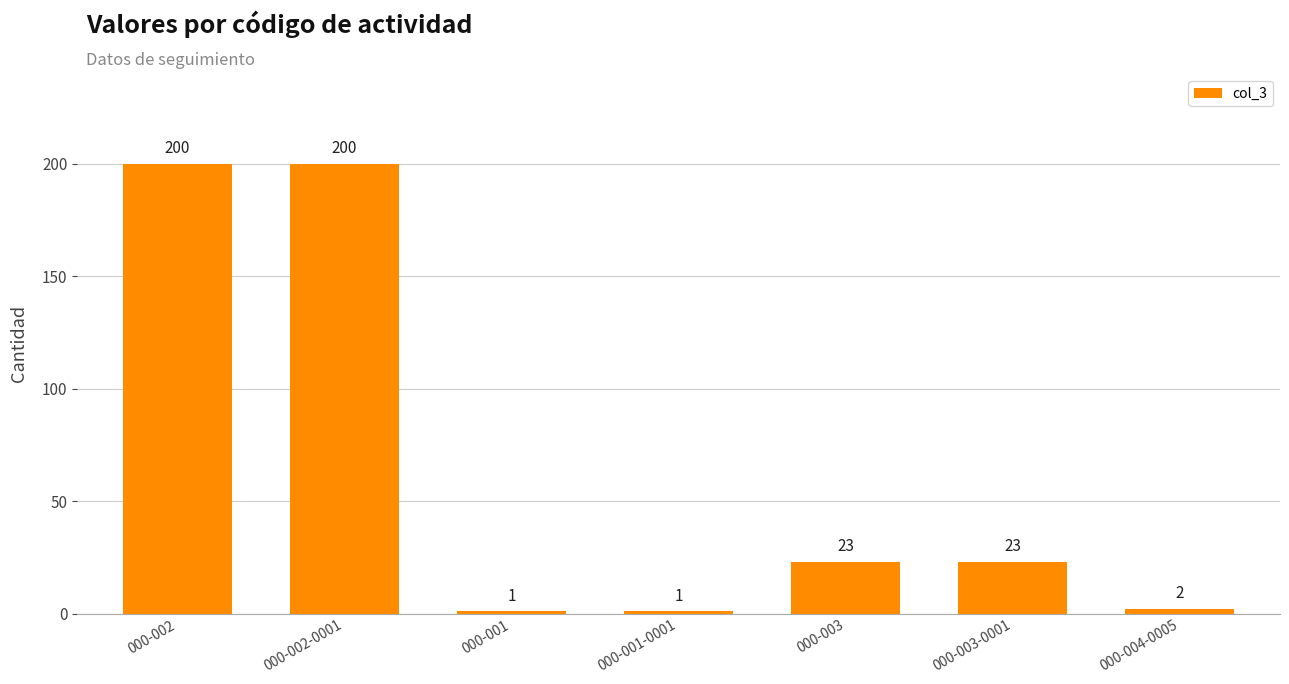

The chart shows a value of 23 at 000-003-0001. True or false?

True